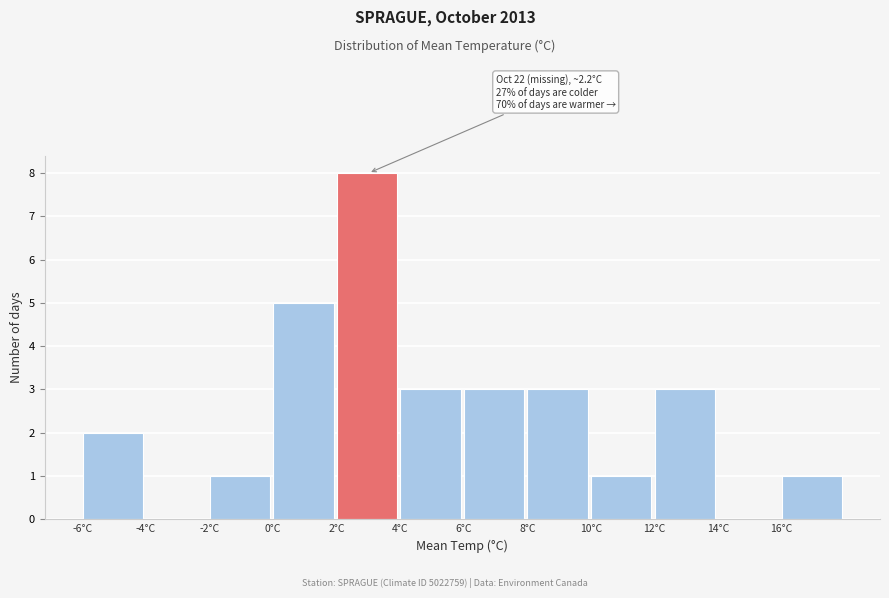

Over which range of the x-axis is the bar tallest?

2 to 4